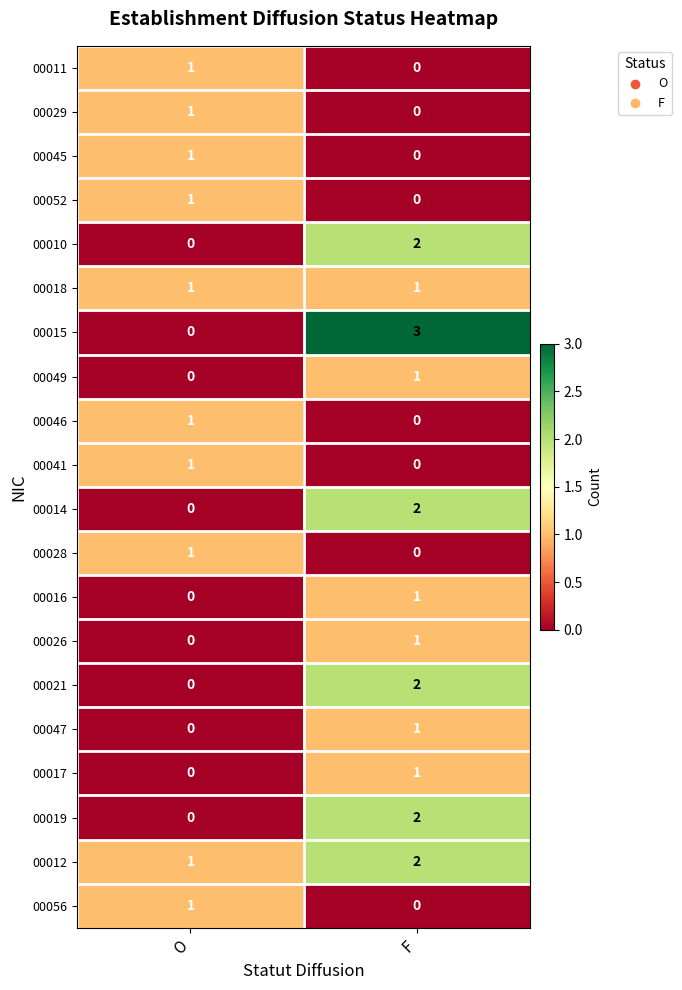

At which label is 00015 closest to 1?

O